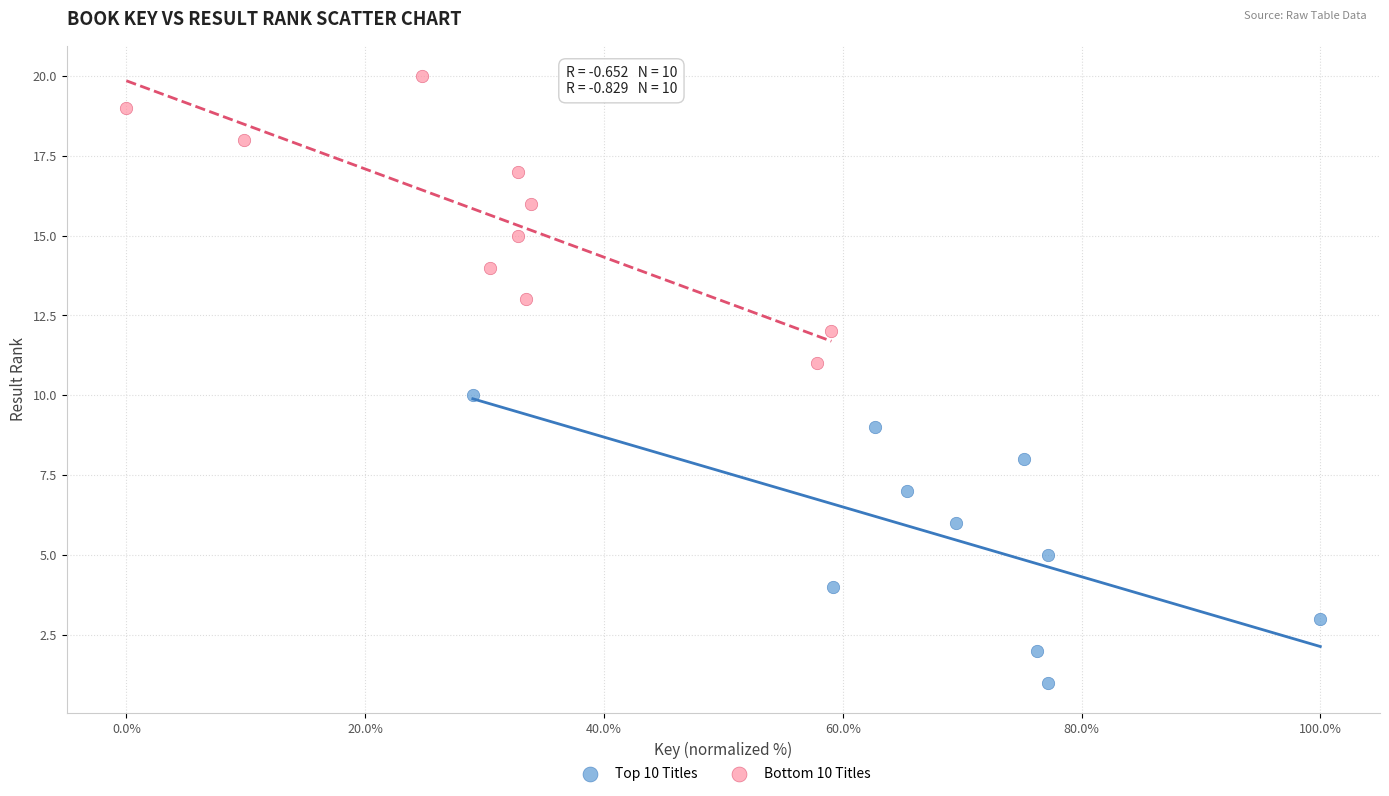

Which series contains the lowest Y value?

Top 10 Titles